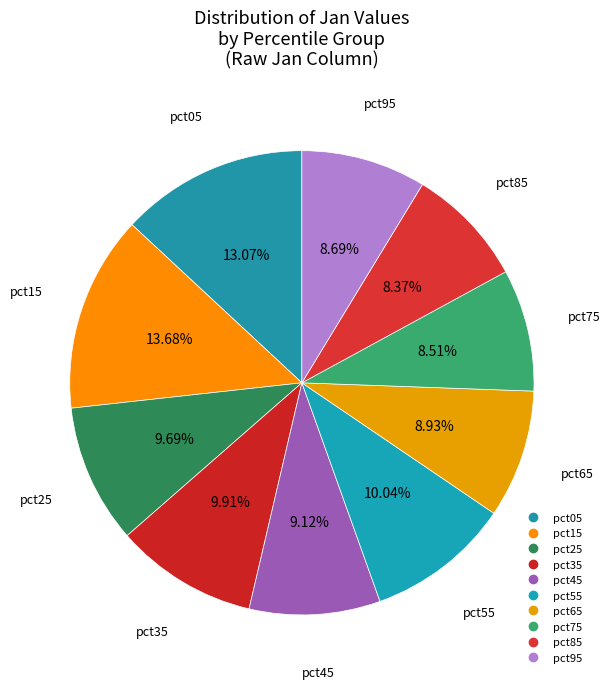

What is the total percentage of pct25 and pct05?

22.8%